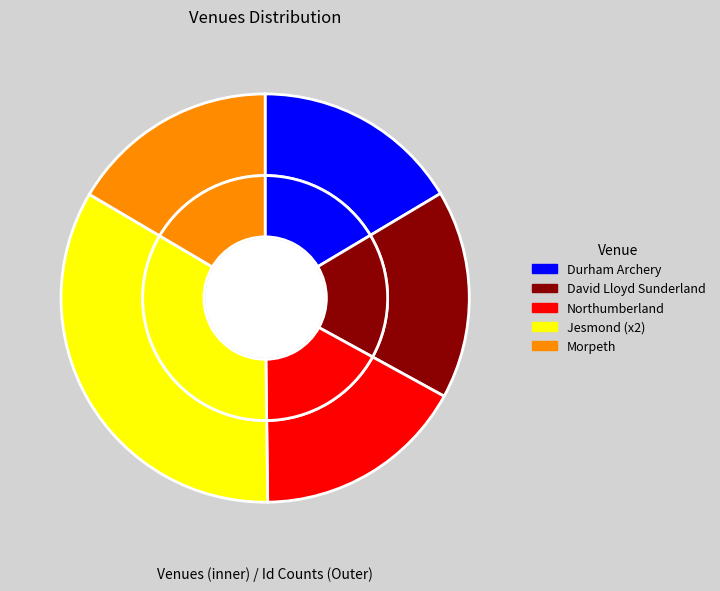

What is the total percentage of Durham Archery and David Lloyd Sunderland?

33.0%